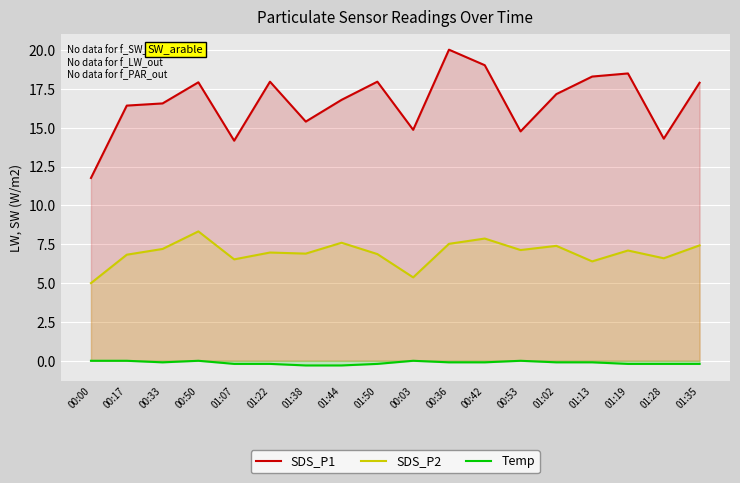

Which series has the largest range (max minus min)?

SDS_P1